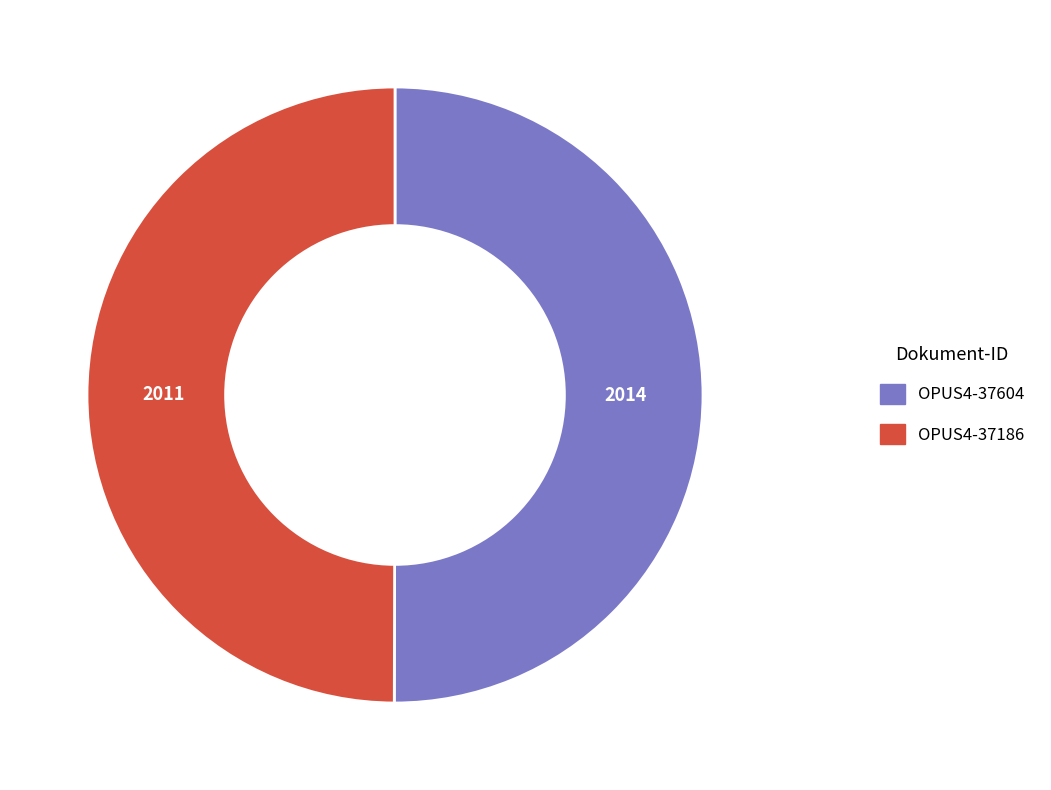

Is the sum of OPUS4-37186 and OPUS4-37604 greater than half?

Yes